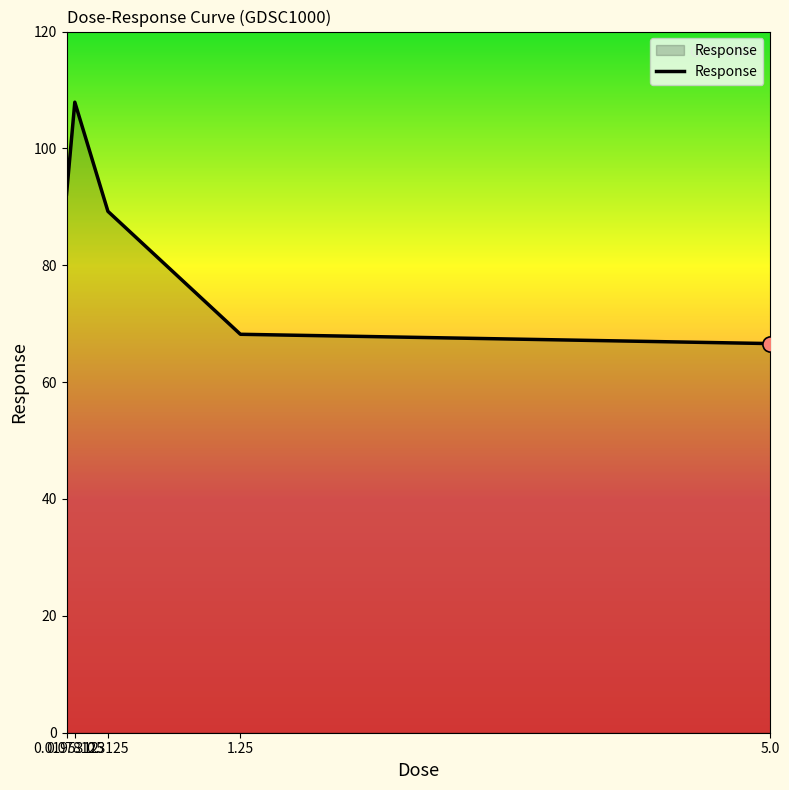

What is the change in value from 0.3125 to 5.0?

-22.6